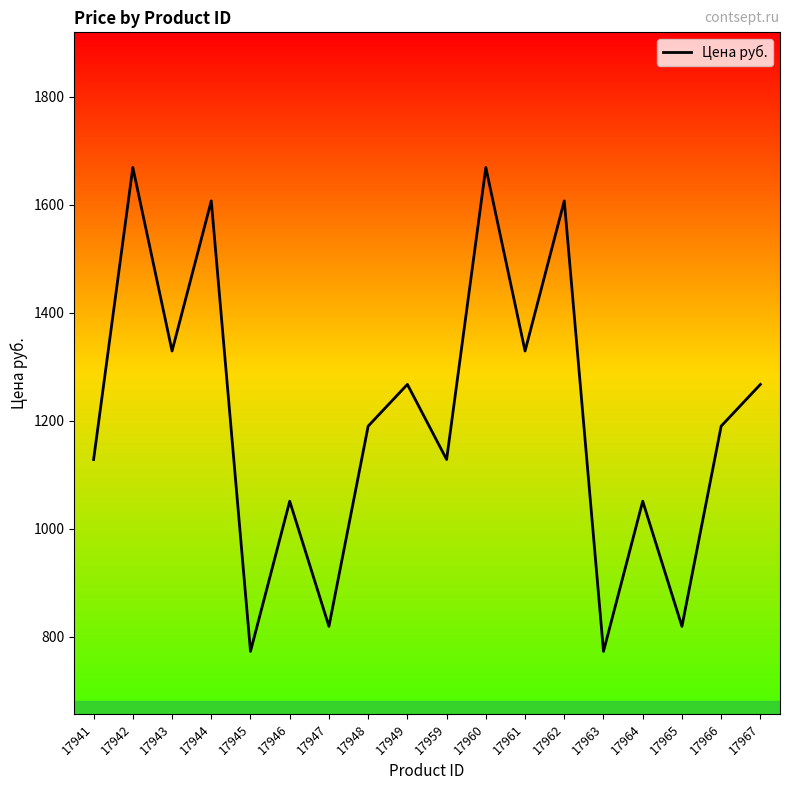

What is the minimum value shown in the chart?

772.5